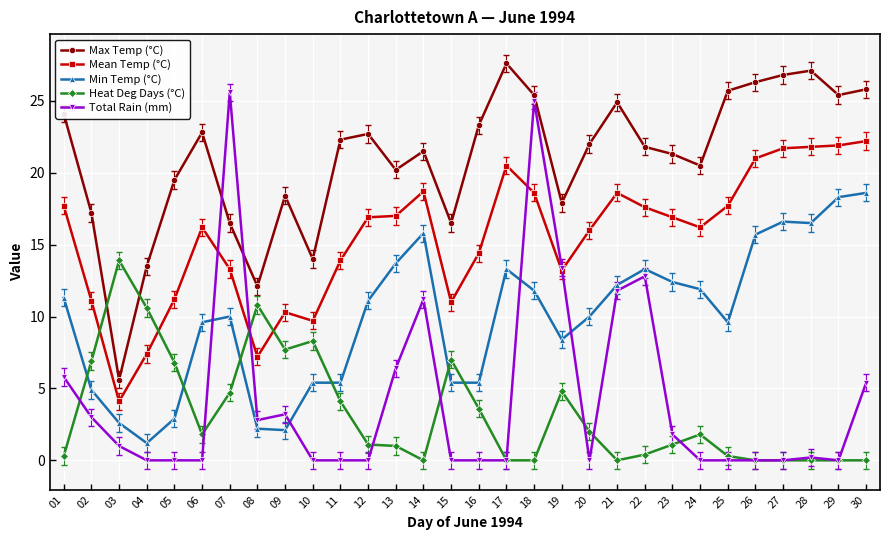

What are all the series names shown in the legend?

Max Temp (°C), Mean Temp (°C), Min Temp (°C), Heat Deg Days (°C), Total Rain (mm)